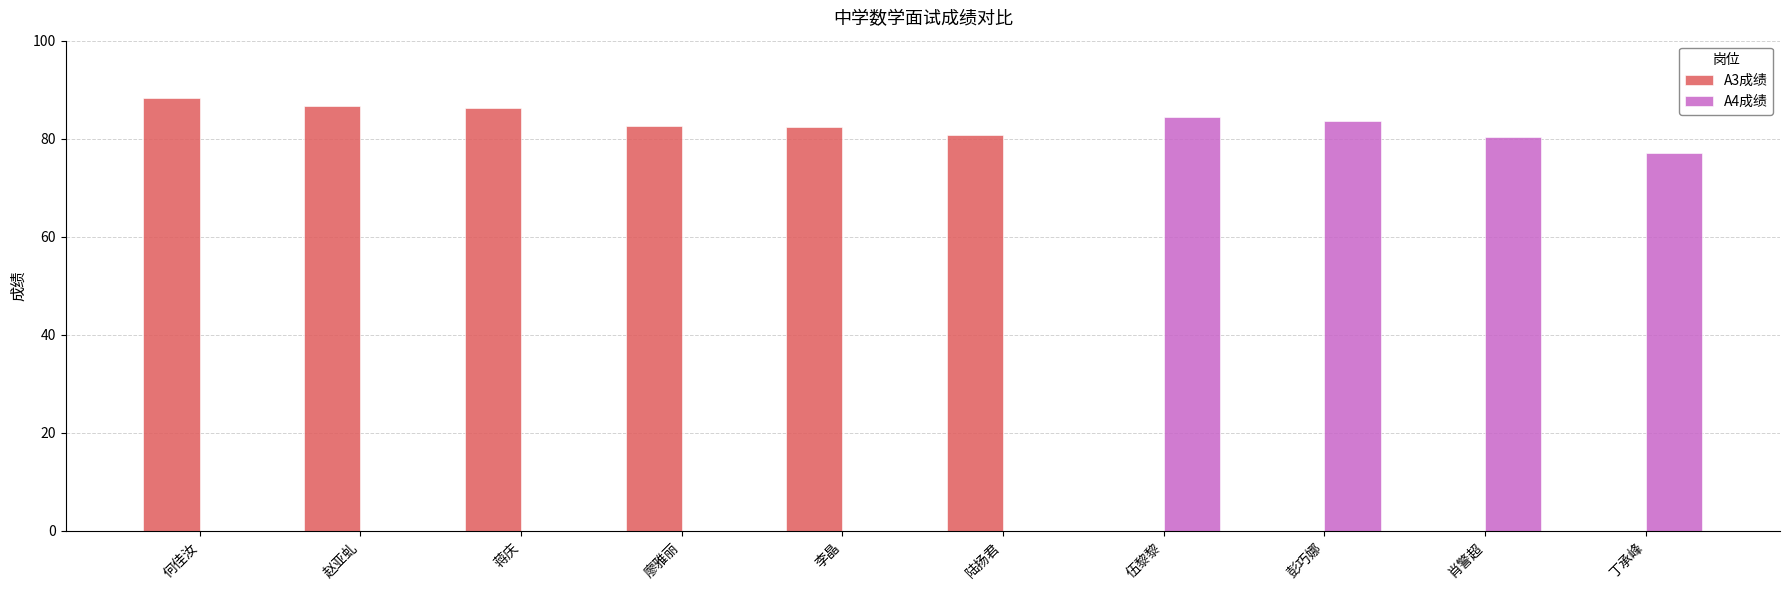

Which series has the largest total across all categories?

A3成绩